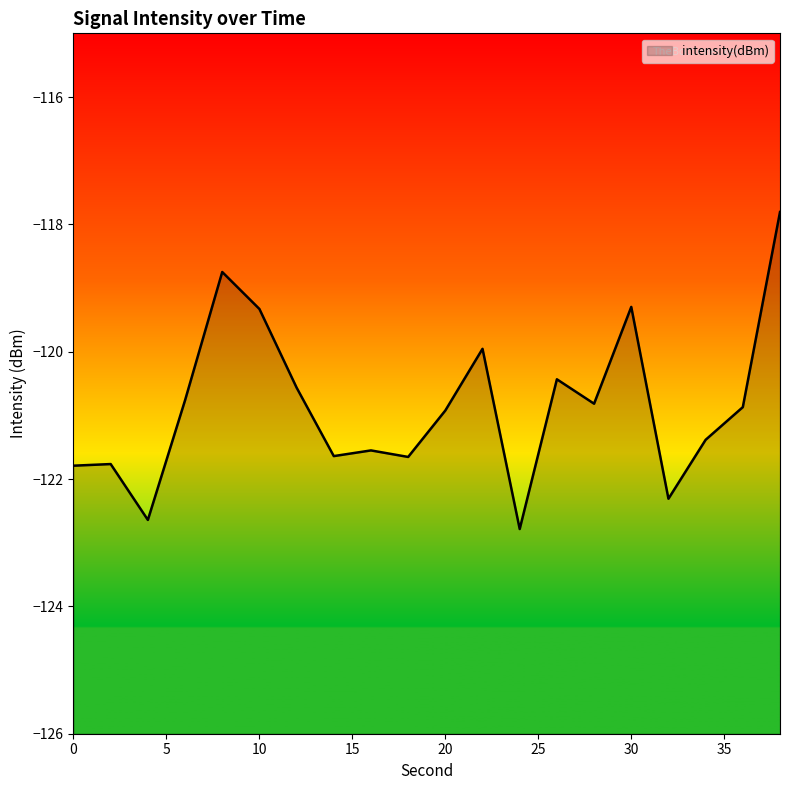

What is the difference between the maximum and minimum values?

5.0